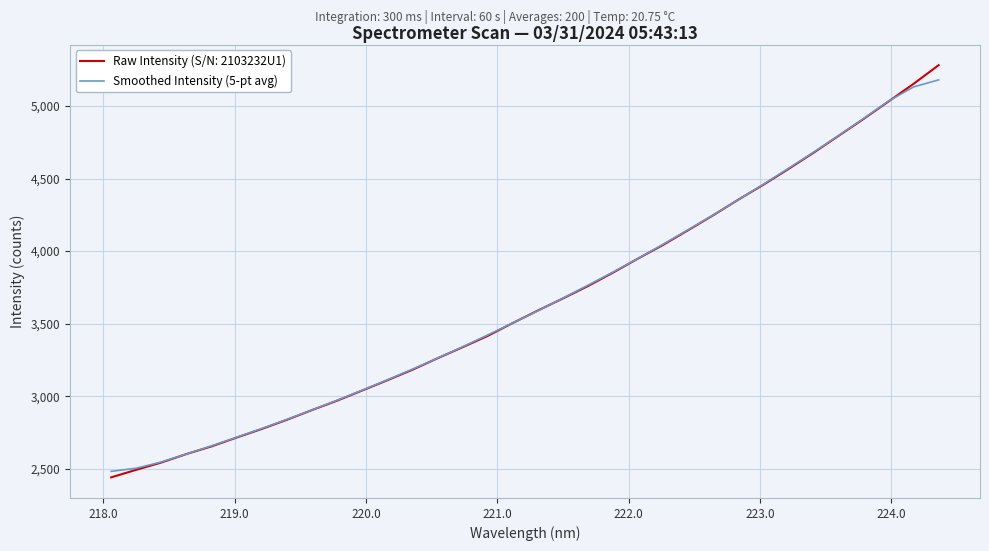

What is the greatest value displayed?

5281.1